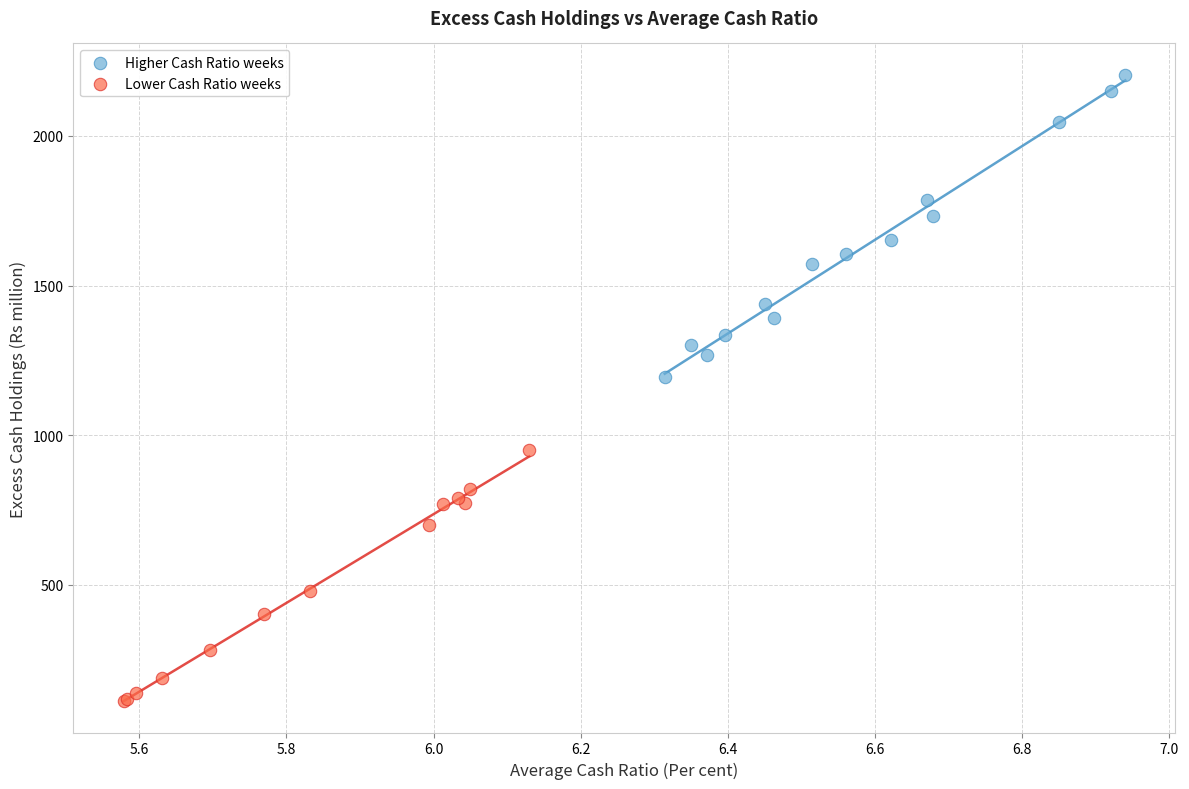

Which series reaches the minimum Y coordinate?

Lower Cash Ratio weeks